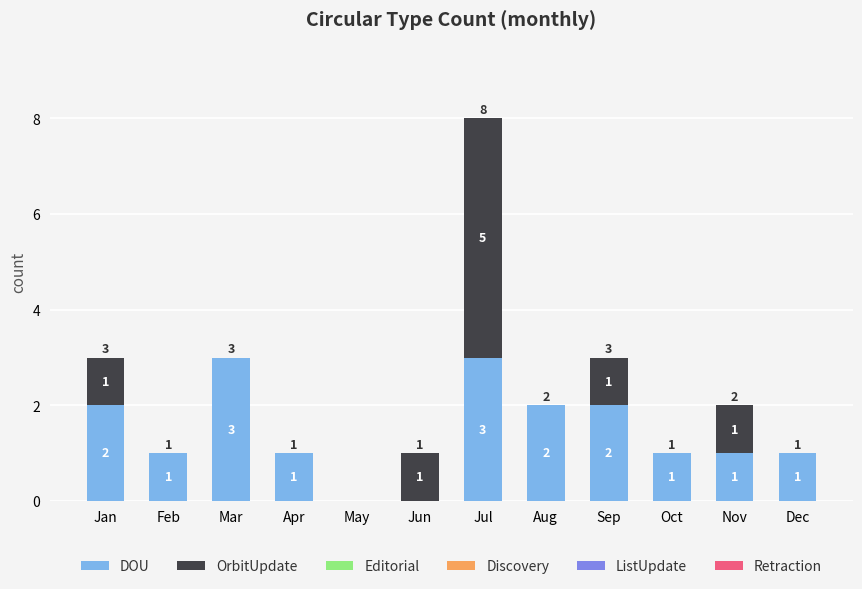

Is it true that DOU equals 1 at Apr?

True